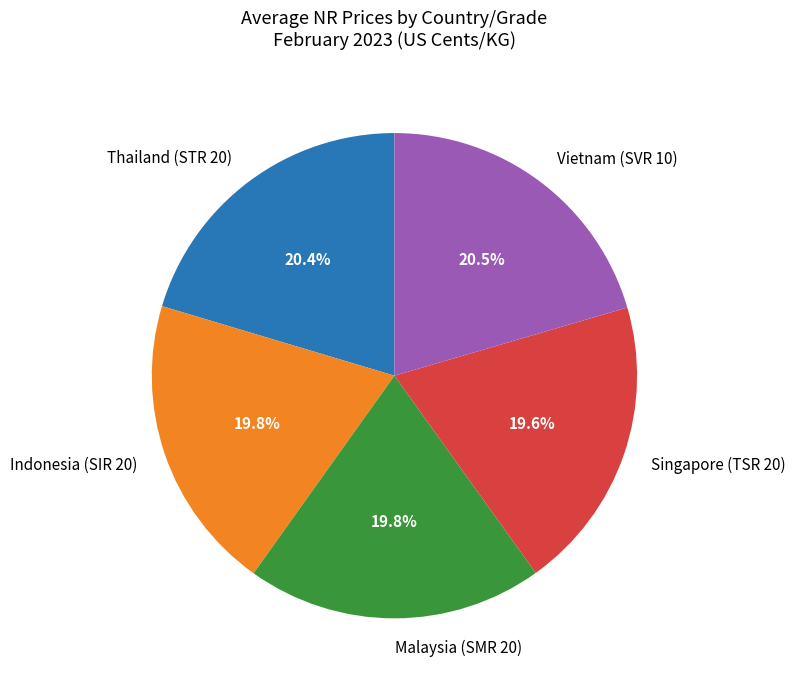

Between Singapore (TSR 20) and Thailand (STR 20), which is larger?

Thailand (STR 20)